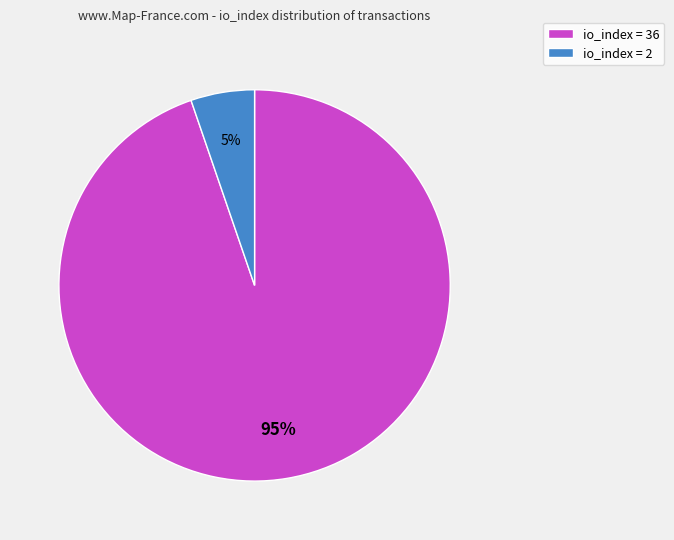

Between io_index = 36 and io_index = 2, which is larger?

io_index = 36